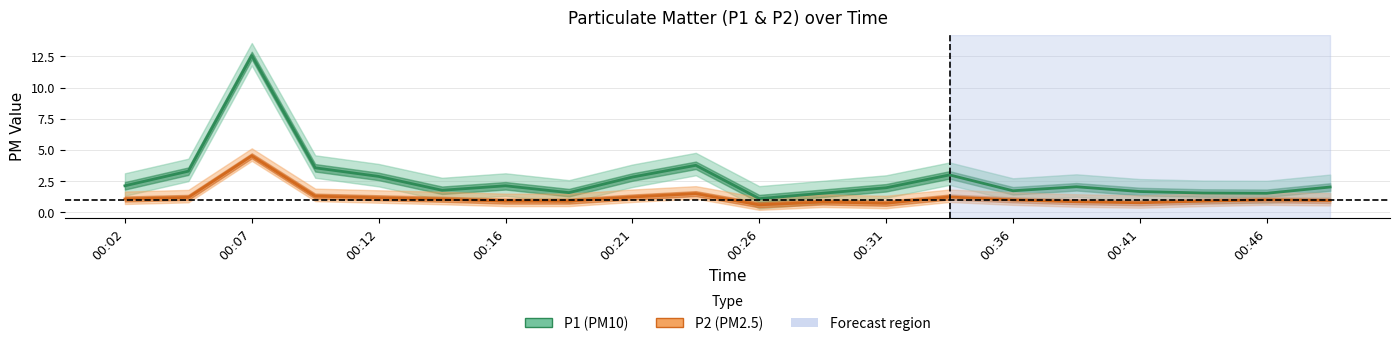

What is the value of the P1 point at the 9th from the left?

2.8